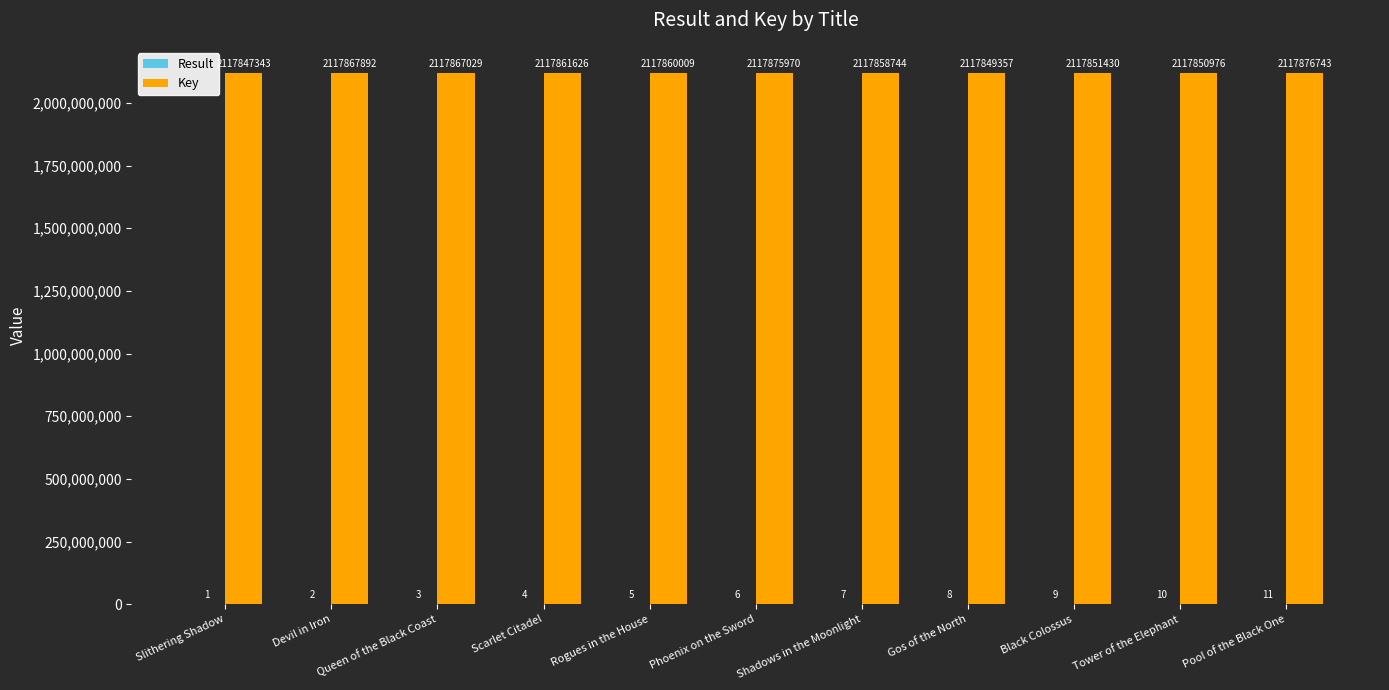

Which category has the highest value in the Key series?

Pool of the Black One